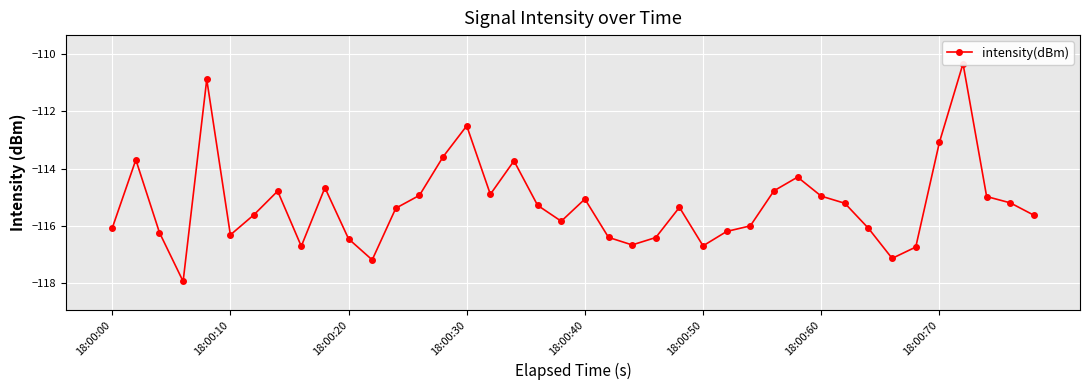

What is the average value?

-115.3